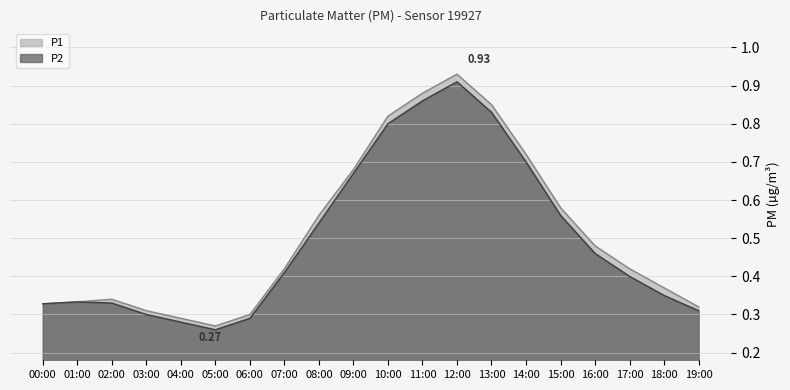

True or false: P1 and P2 intersect in this chart.

False